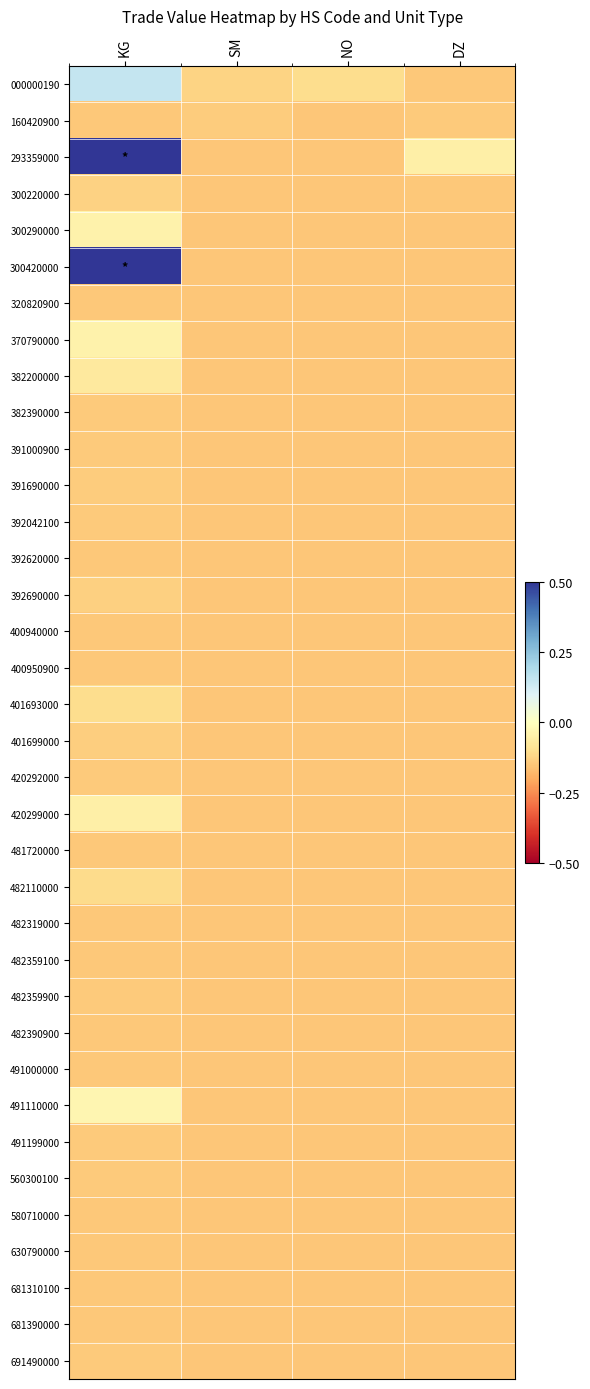

How many distinct data groups are displayed?

36